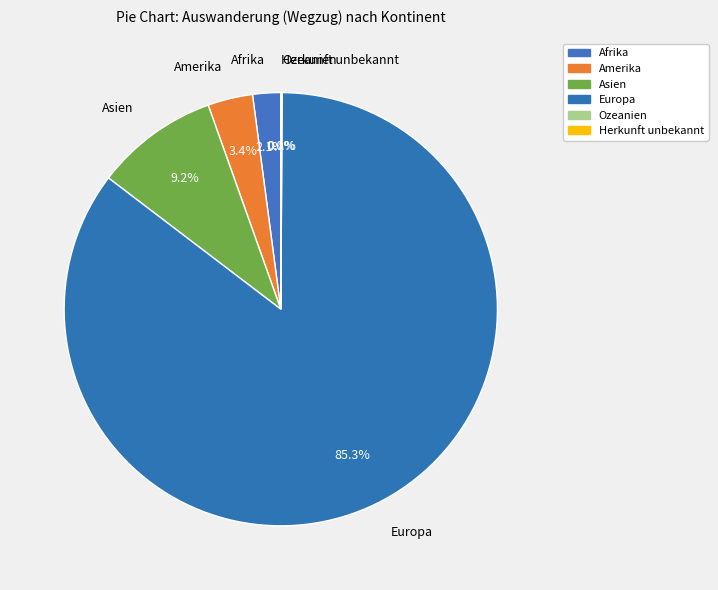

To the nearest percent, what is the difference between the Afrika and Ozeanien slice percentages?

2%